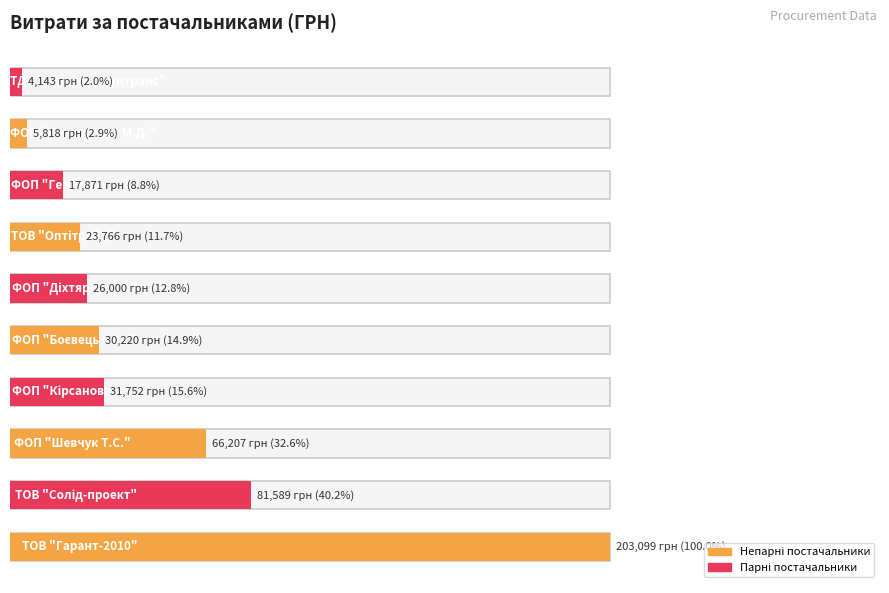

At which category does the chart reach its peak across all series?

ТОВ "Гарант-2010"